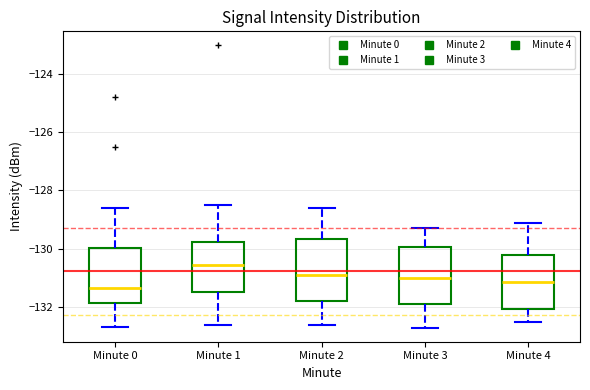

Which box has the highest median line?

Minute 1